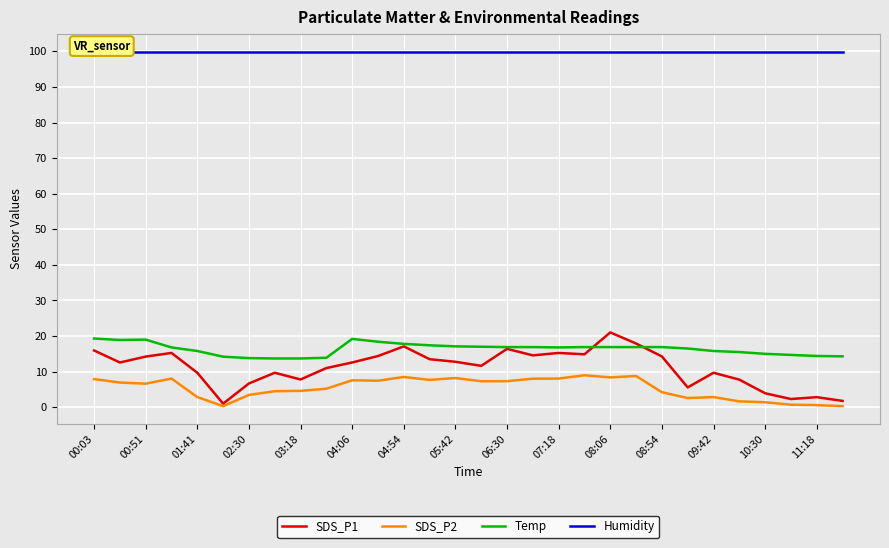

The Temp series shows 19.5 at 27. True or false?

False